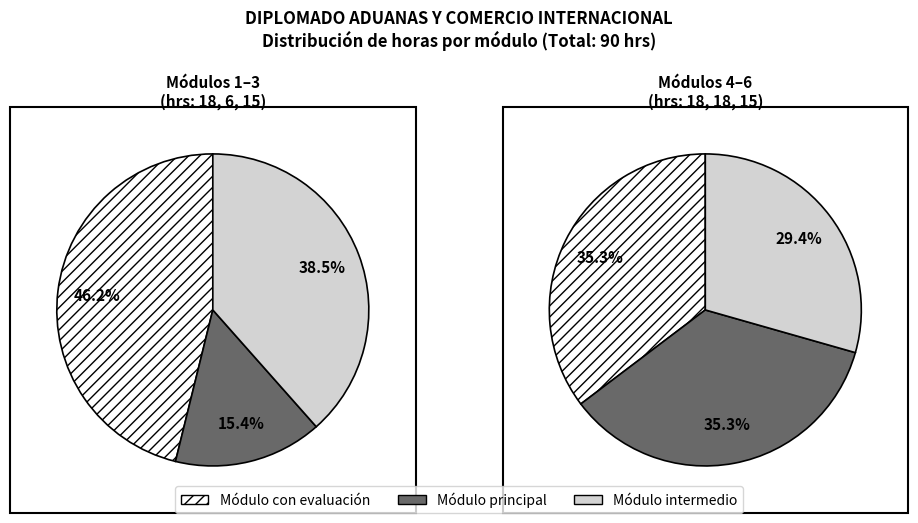

Approximately how many times larger is the value at MODULO 4 compared to MODULO 5?

1.0